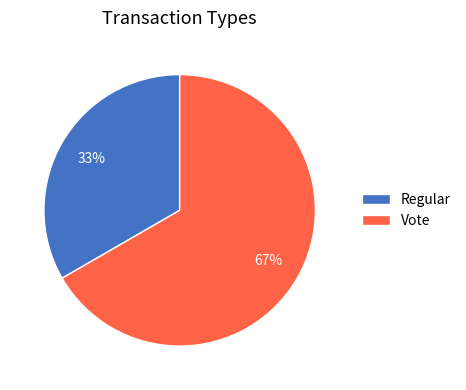

To the nearest percent, what is the average slice percentage?

50%